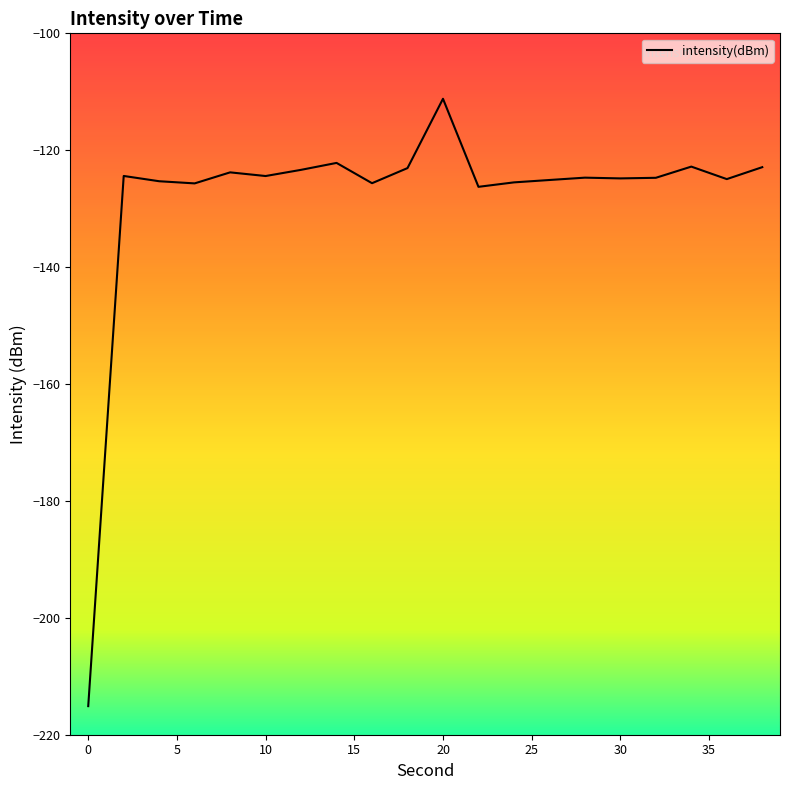

What is the maximum value shown in the chart?

-111.2